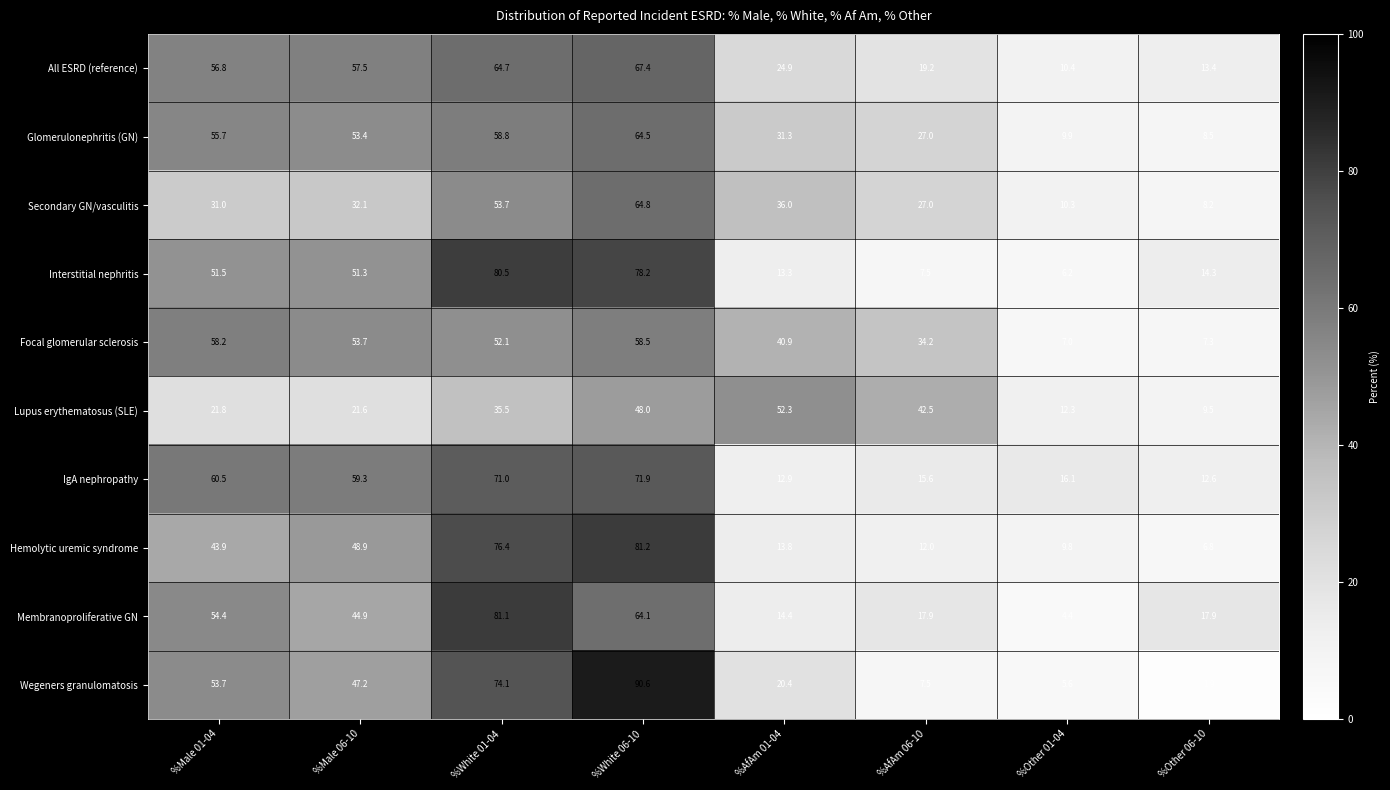

Which series has the largest total across all categories?

IgA nephropathy